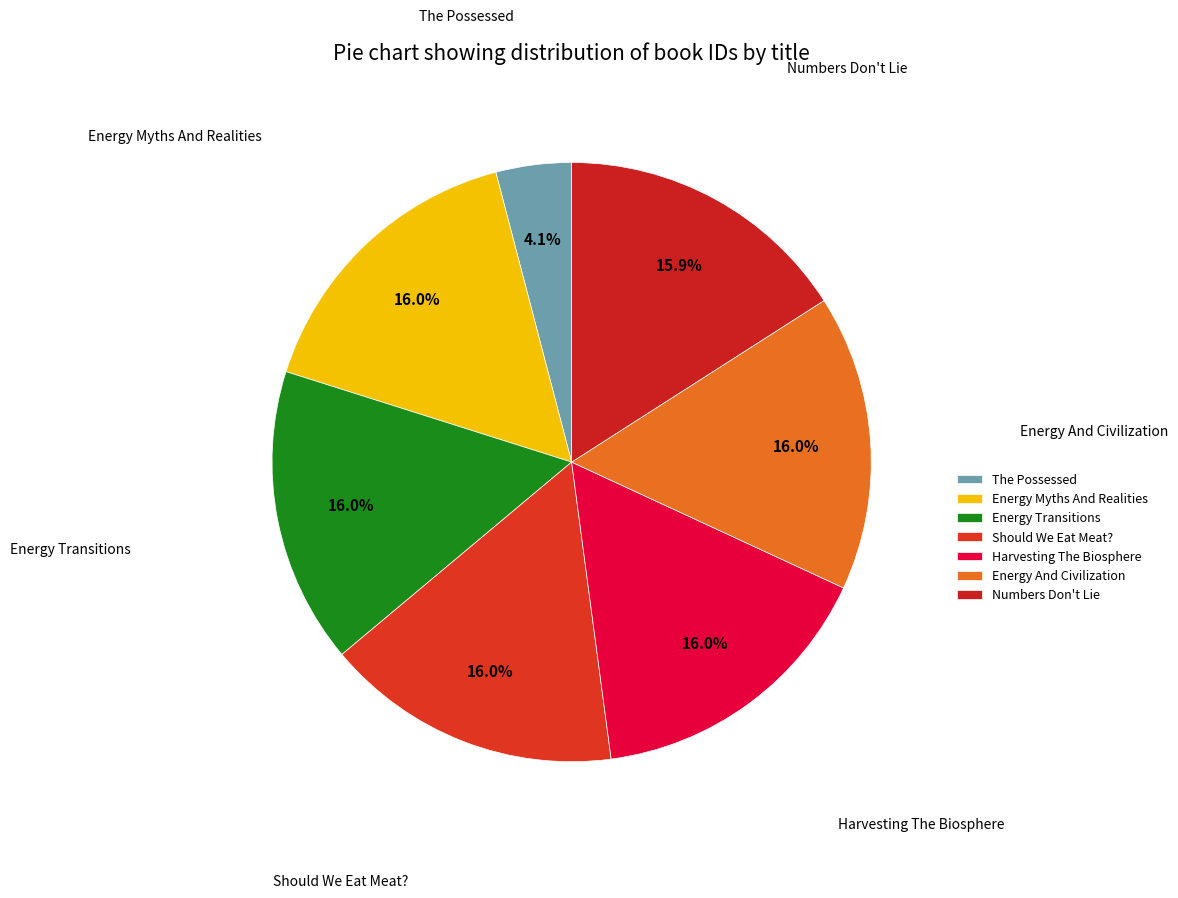

Does any single category account for the majority?

No